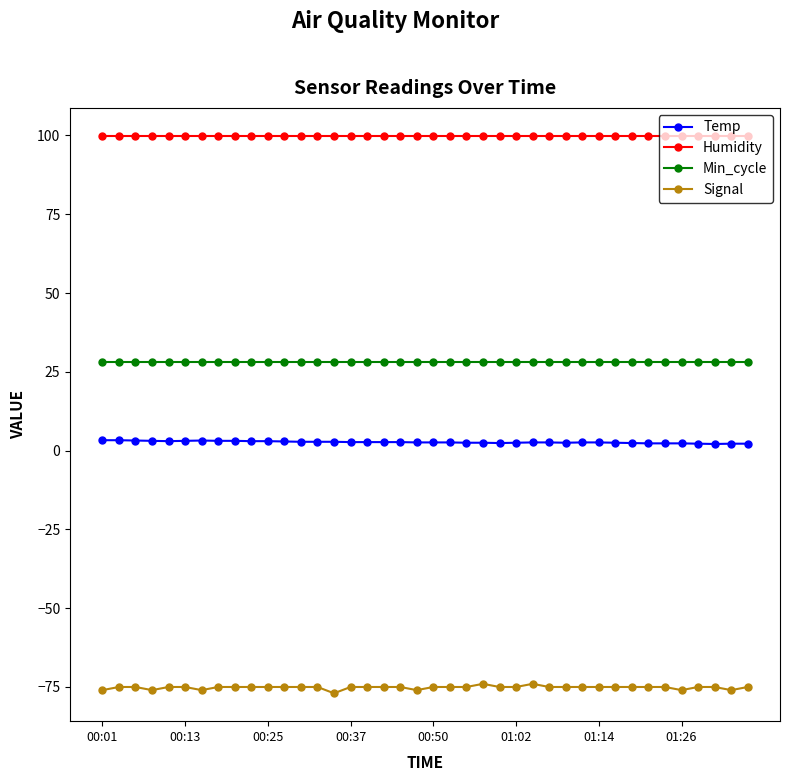

What is the sum of all Temp values?

107.6